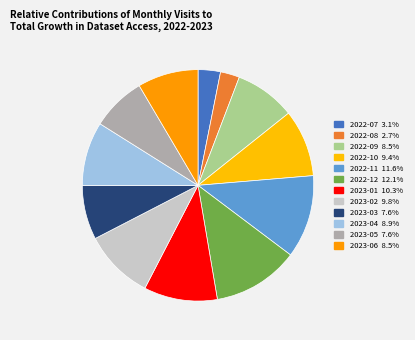

Is there any slice that represents more than half of the pie?

No